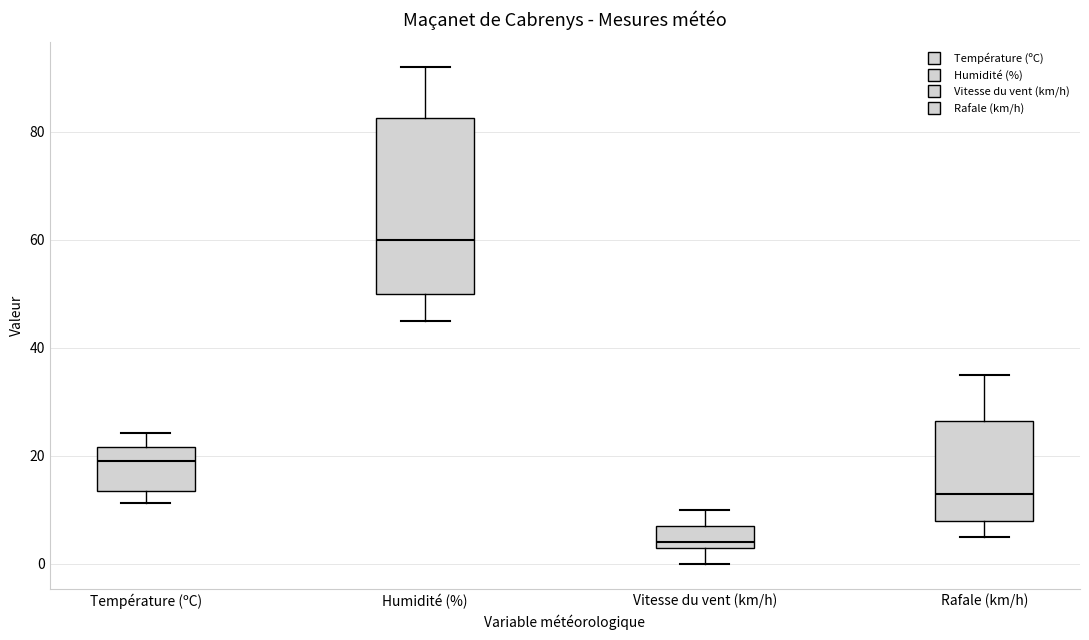

Reading left to right, transcribe this box plot: for each box, give where its median line is, the range the box spans, and where its two whiskers end, as read against the y-axis. The values are not printed on the chart, so give them approximately, as read against the axis.

Température (ºC): median 20, box 14 to 22, whiskers 12 to 24
Humidité (%): median 60, box 50 to 82, whiskers 46 to 92
Vitesse du vent (km/h): median 4 (just above the box's lower edge), box 4 to 8, whiskers 0 to 10
Rafale (km/h): median 14, box 8 to 26, whiskers 6 to 36